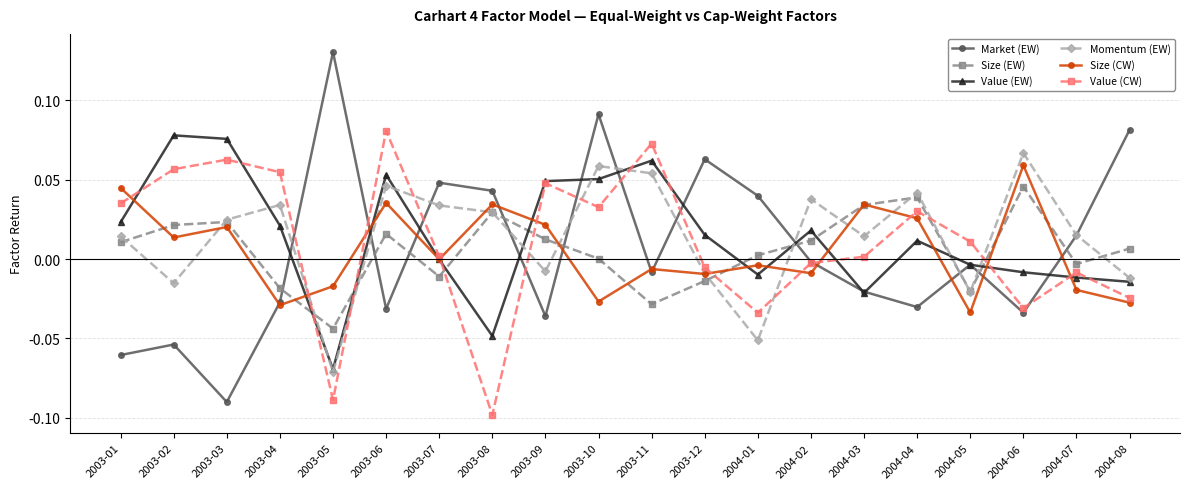

Which series has the largest range (max minus min)?

Market (EW)